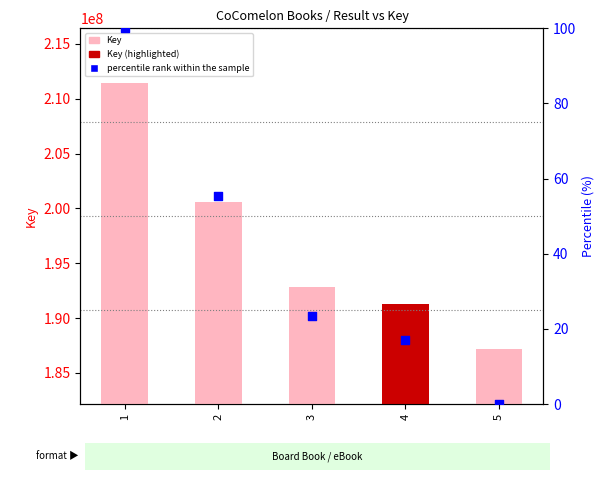

Which series has the largest Y range (max minus min)?

Key